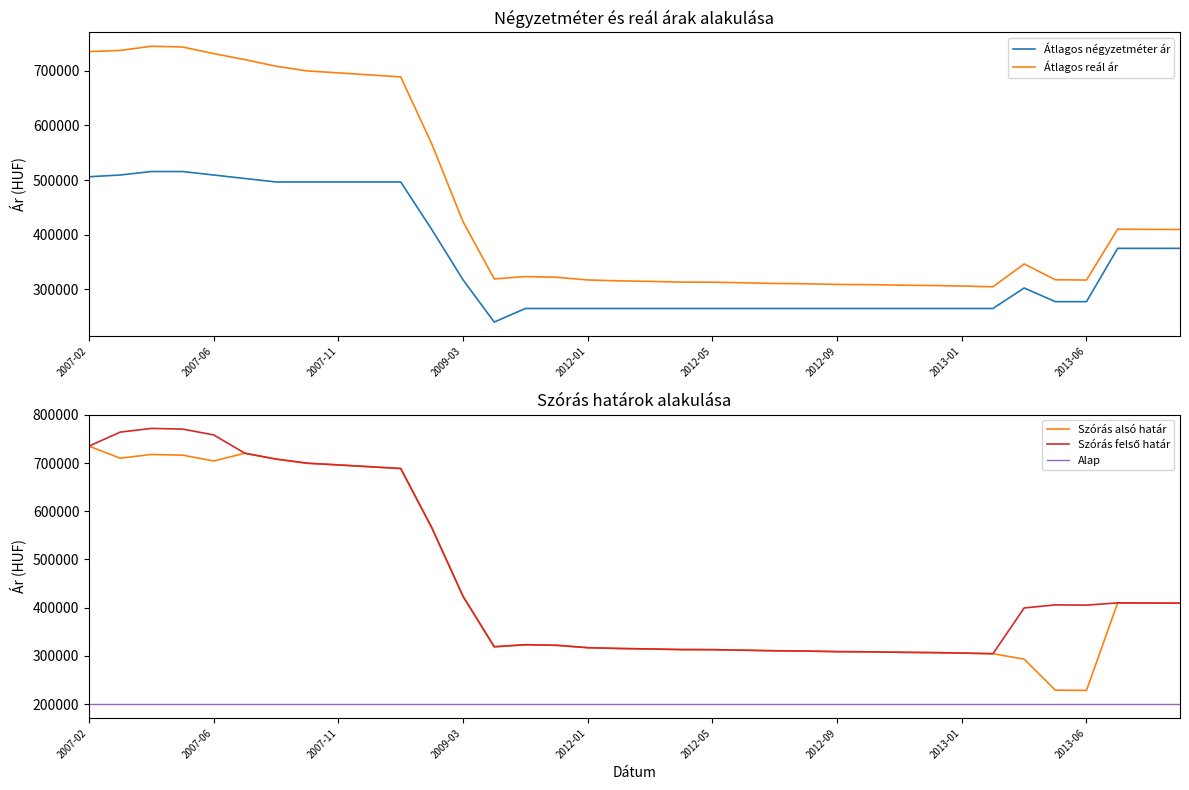

Which series has the largest range (max minus min)?

Szórás alsó határ